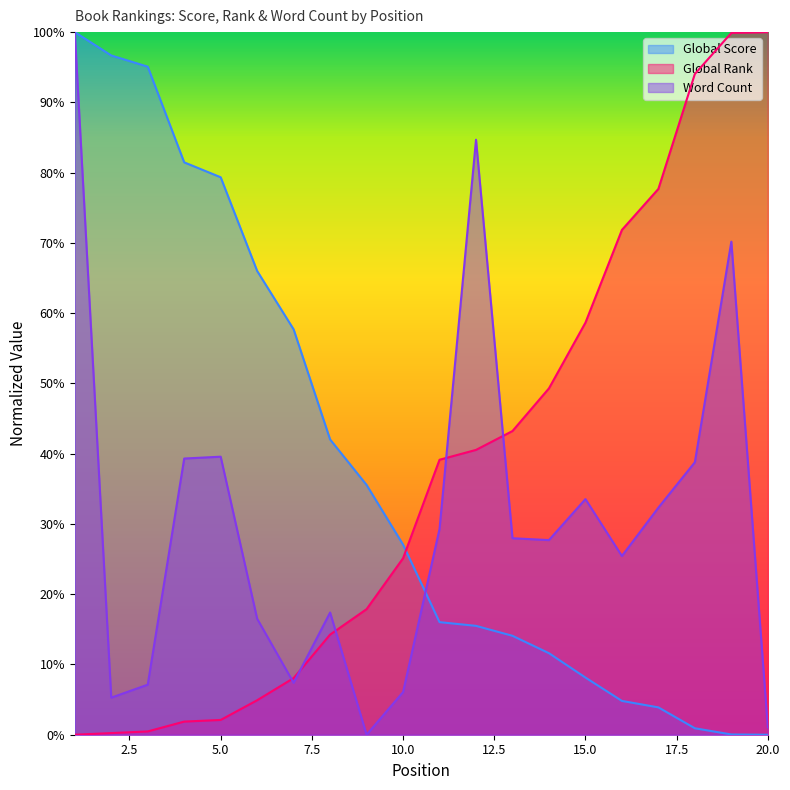

What is the difference between the maximum and second lowest values in the Global Score series?

1.0